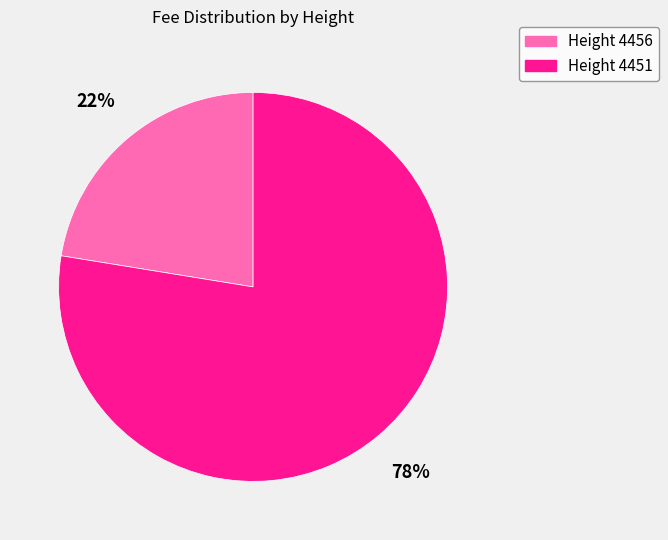

To the nearest percent, what is the average slice percentage?

50%